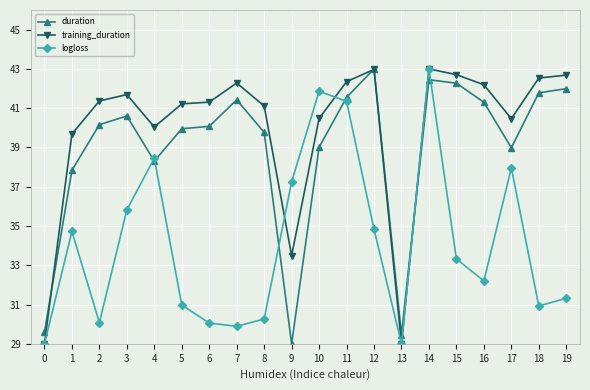

What is the value of the training_duration point at the 3rd from the left?

41.4